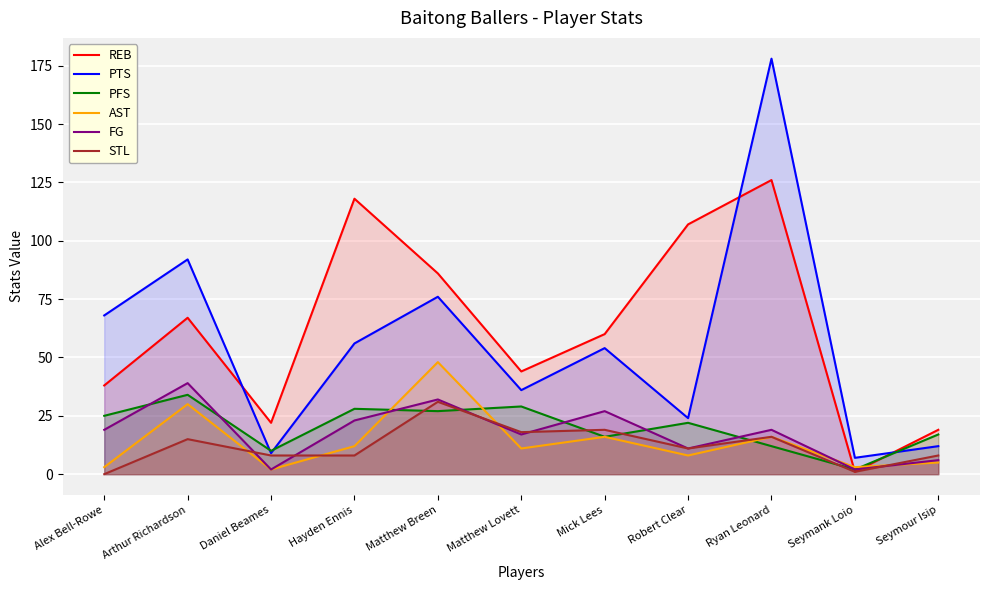

Which series has the largest total across all categories?

REB